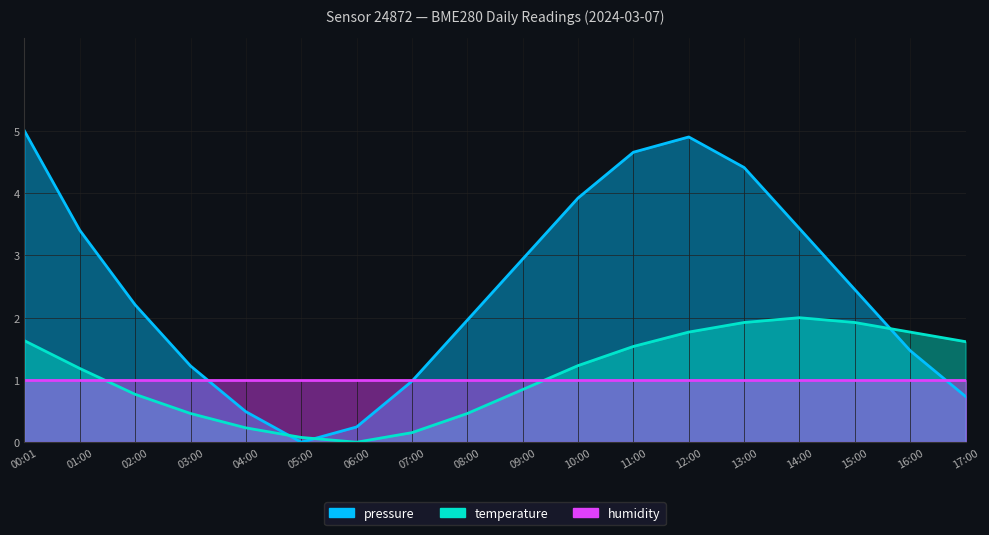

What is the difference between the maximum and minimum values in the pressure series?

5.0